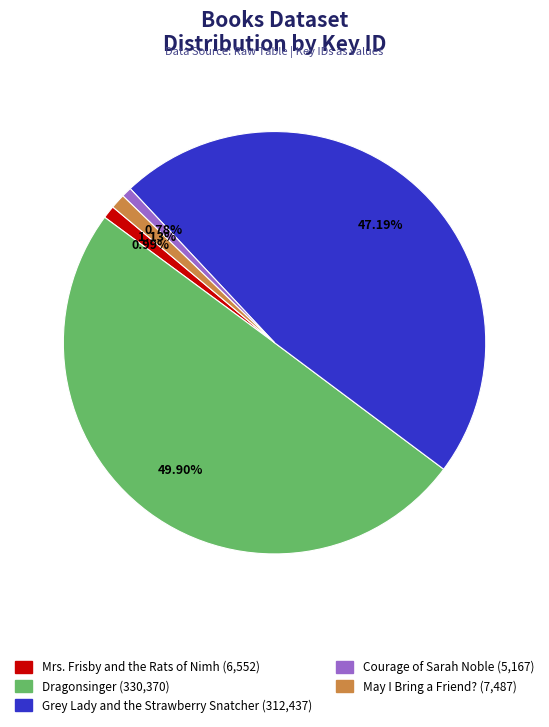

Is May I Bring a Friend? the majority of the pie?

No